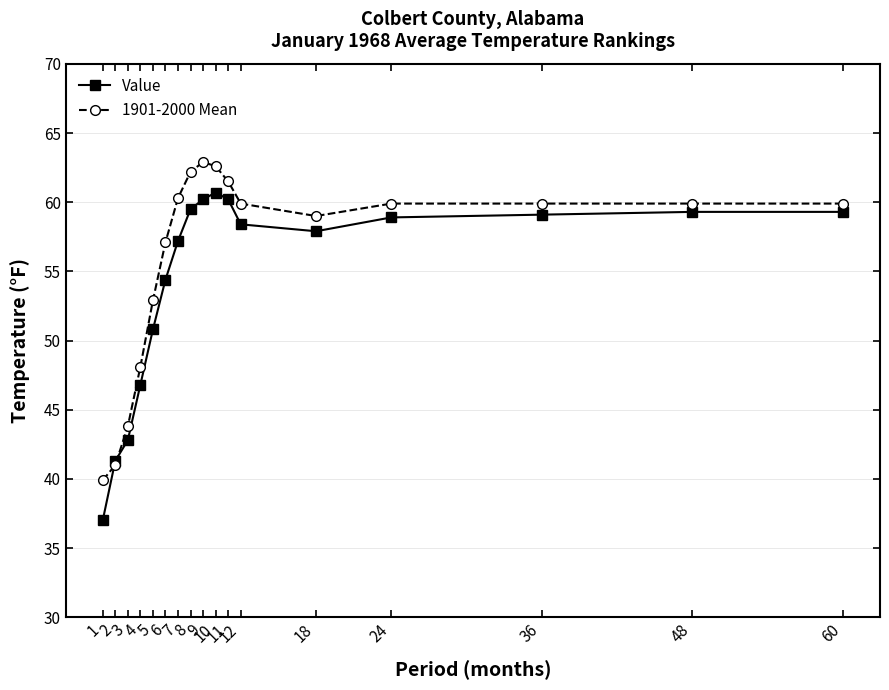

Which series ends up on top after the final intersection of Value and 1901-2000 Mean?

1901-2000 Mean